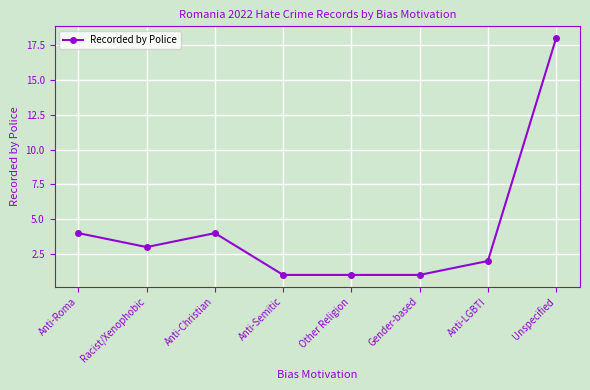

True or false: the data shows 3 at Racist/Xenophobic.

True